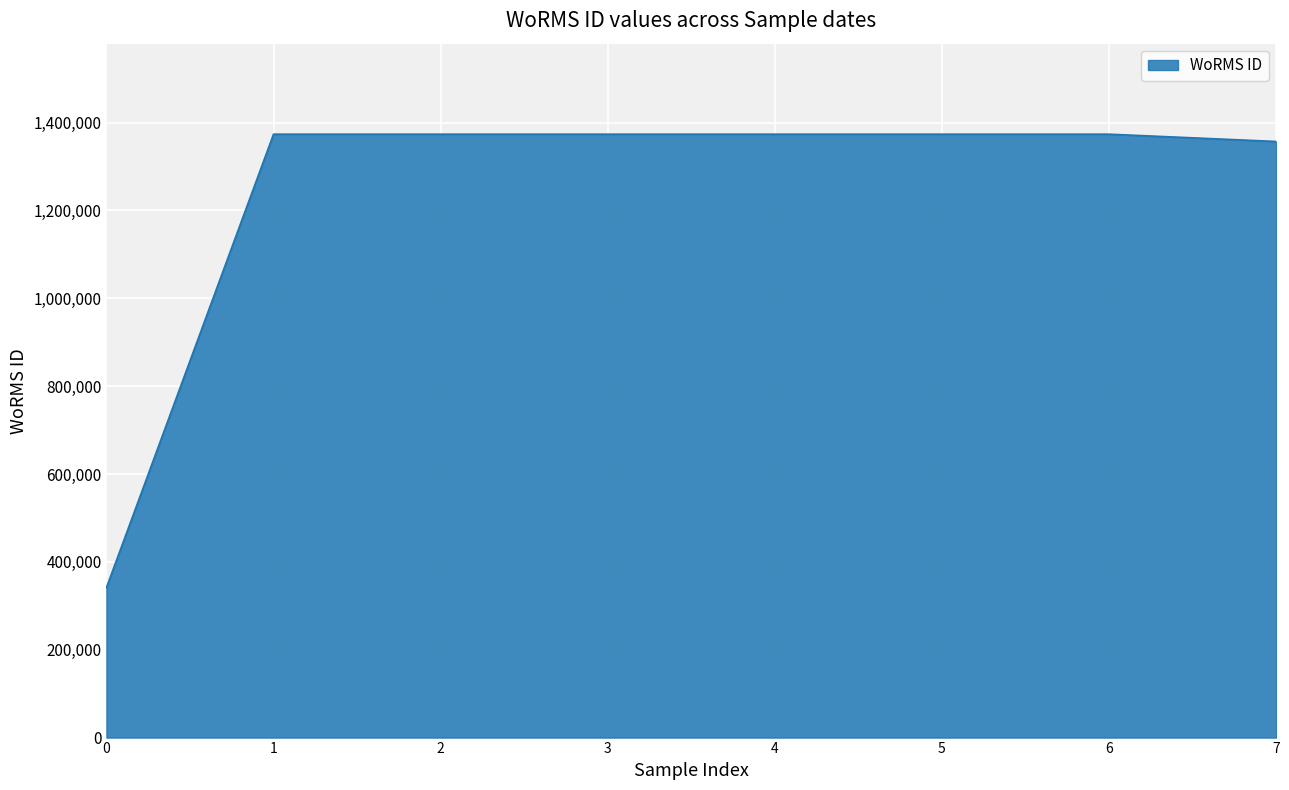

The value at 2 is 1373545. True or false?

True